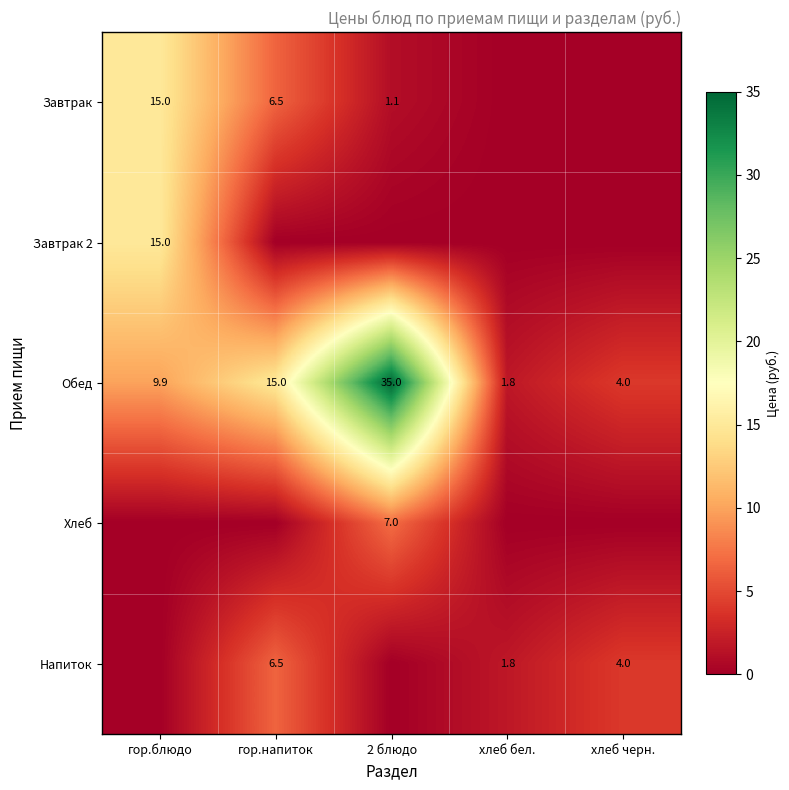

What is the sum of the Обед values at 2 блюдо and гор.блюдо?

44.9